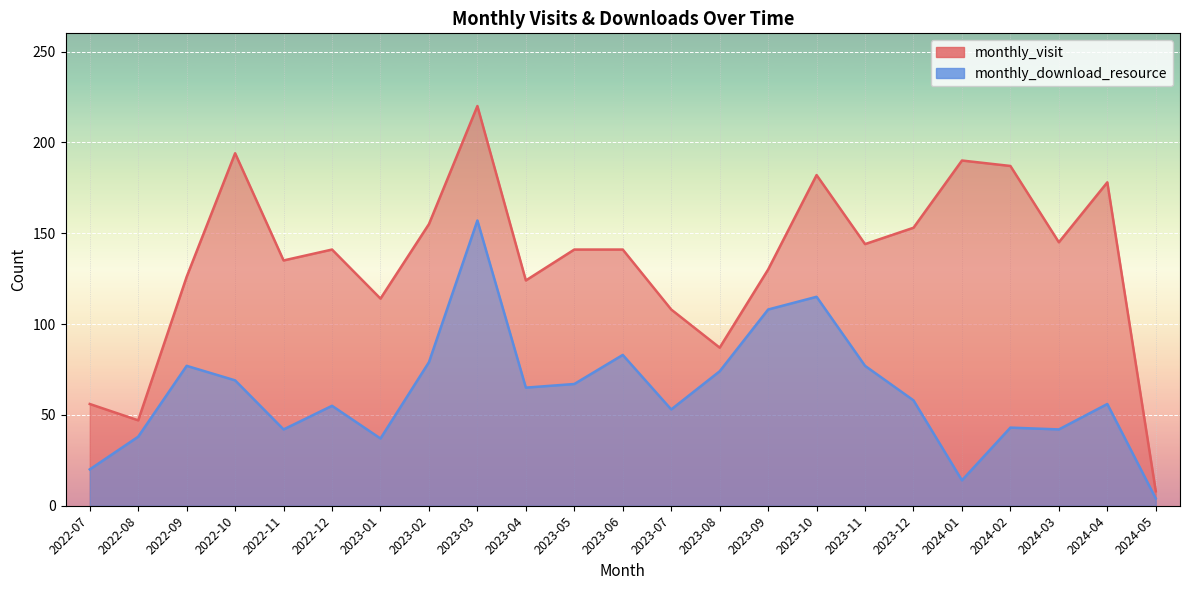

Reading left to right, extract all data points from this chart.

monthly_visit: 2022-07=56	2022-08=47	2022-09=126	2022-10=194	2022-11=135	2022-12=141	2023-01=114	2023-02=155	2023-03=220	2023-04=124	2023-05=141	2023-06=141	2023-07=108	2023-08=87	2023-09=130	2023-10=182	2023-11=144	2023-12=153	2024-01=190	2024-02=187	2024-03=145	2024-04=178	2024-05=8
monthly_download_resource: 2022-07=20	2022-08=38	2022-09=77	2022-10=69	2022-11=42	2022-12=55	2023-01=37	2023-02=79	2023-03=157	2023-04=65	2023-05=67	2023-06=83	2023-07=53	2023-08=74	2023-09=108	2023-10=115	2023-11=77	2023-12=58	2024-01=14	2024-02=43	2024-03=42	2024-04=56	2024-05=4